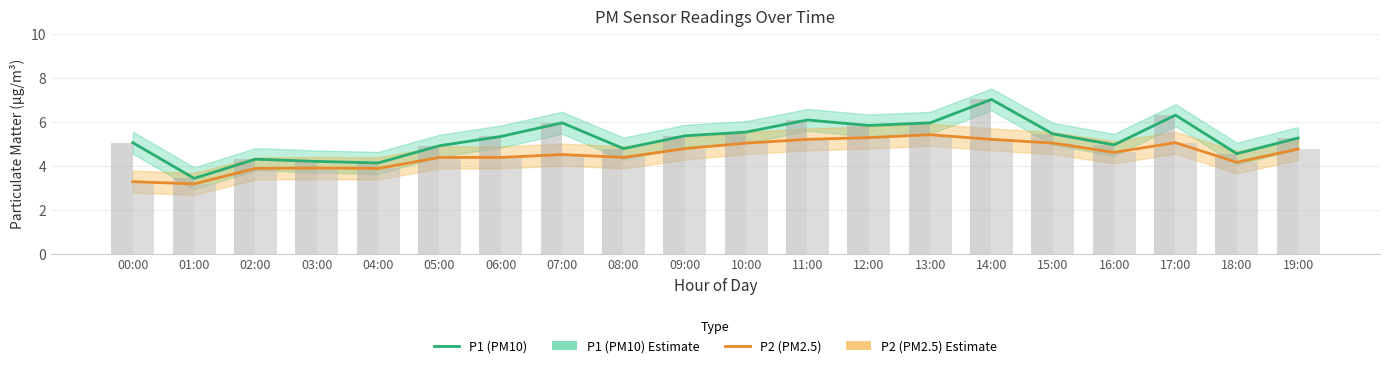

At how many categories does at least one series exceed 4?

19